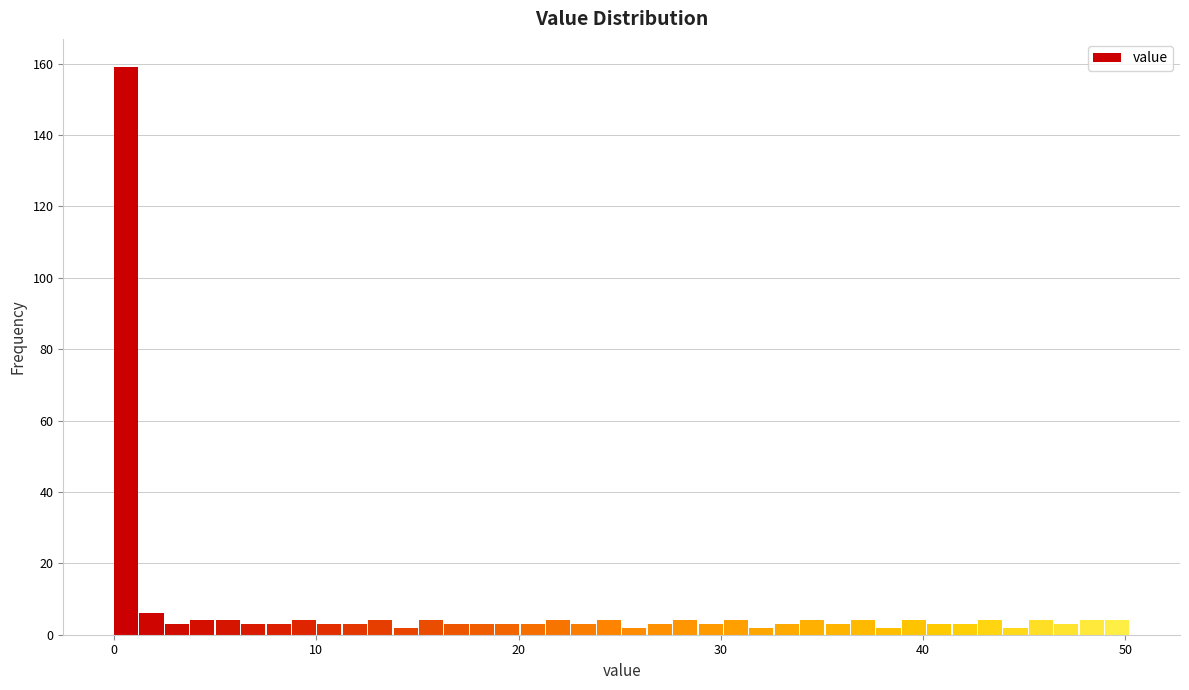

Around what value on the x-axis is the tallest bar? Give the approximate position of its centre, as read against the axis.

1